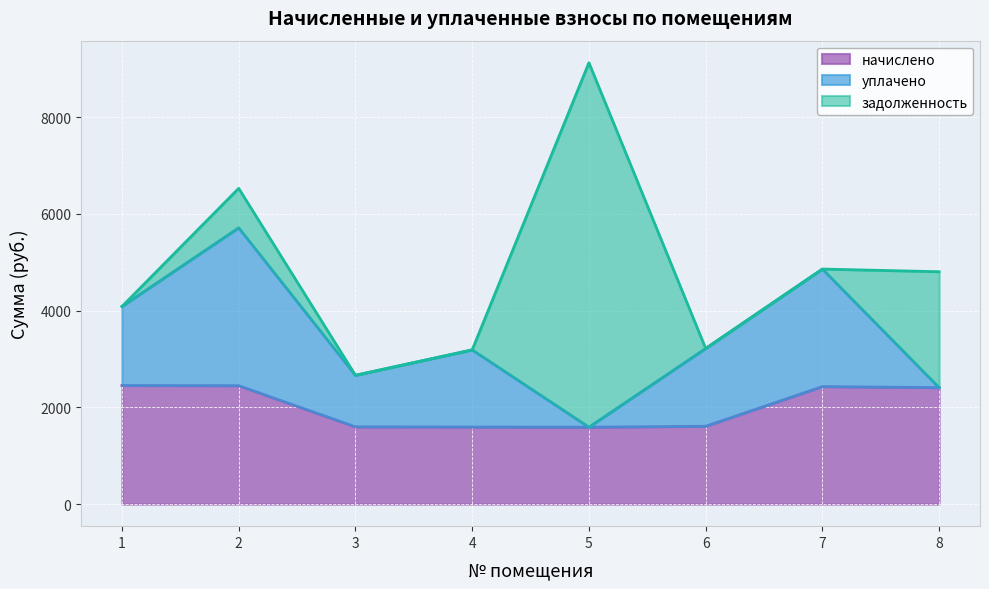

Reading left to right, list all the values displayed in this chart.

начислено: 1=2452.6	2=2448.9	3=1598.4	4=1594.7	5=1591.0	6=1609.4	7=2430.6	8=2408.6
уплачено: 1=1635.0	2=3265.2	3=1065.6	4=1594.7	5=0.0	6=1609.4	7=2430.6	8=0.0
задолженность: 1=0.0	2=816.3	3=0.0	4=0.0	5=7537.4	6=0.0	7=0.0	8=2397.3